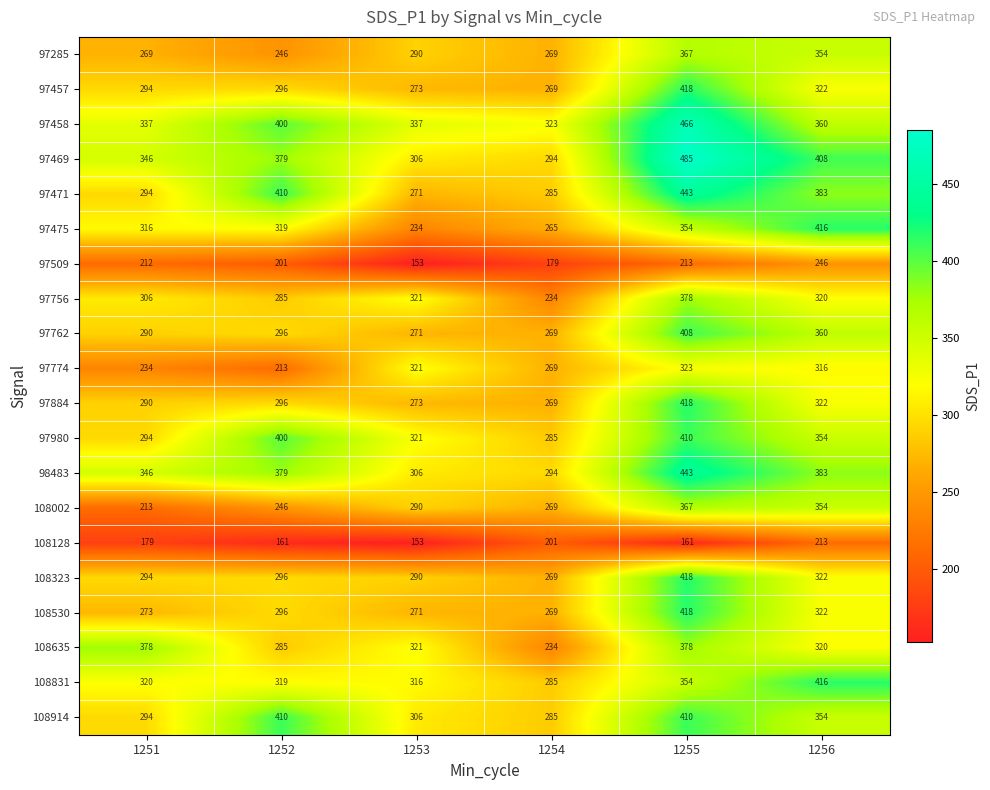

The 97884 series shows 273 at 1253. True or false?

True